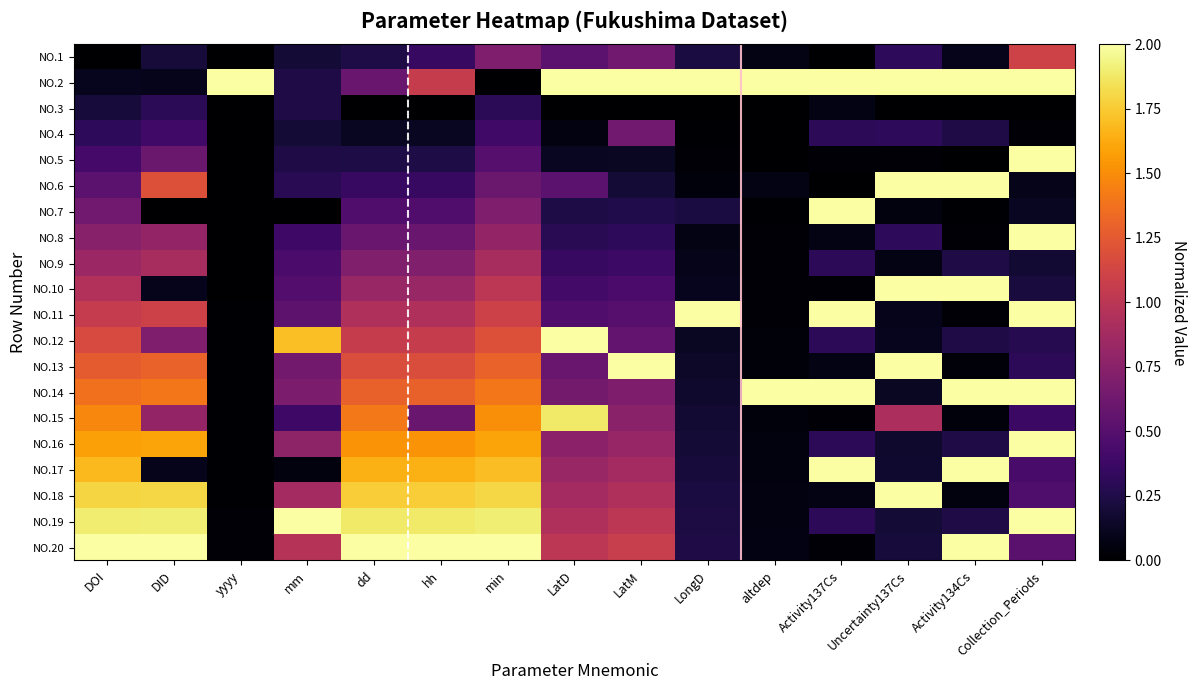

What is the spread (max minus min) of values at Uncertainty137Cs?

2.0